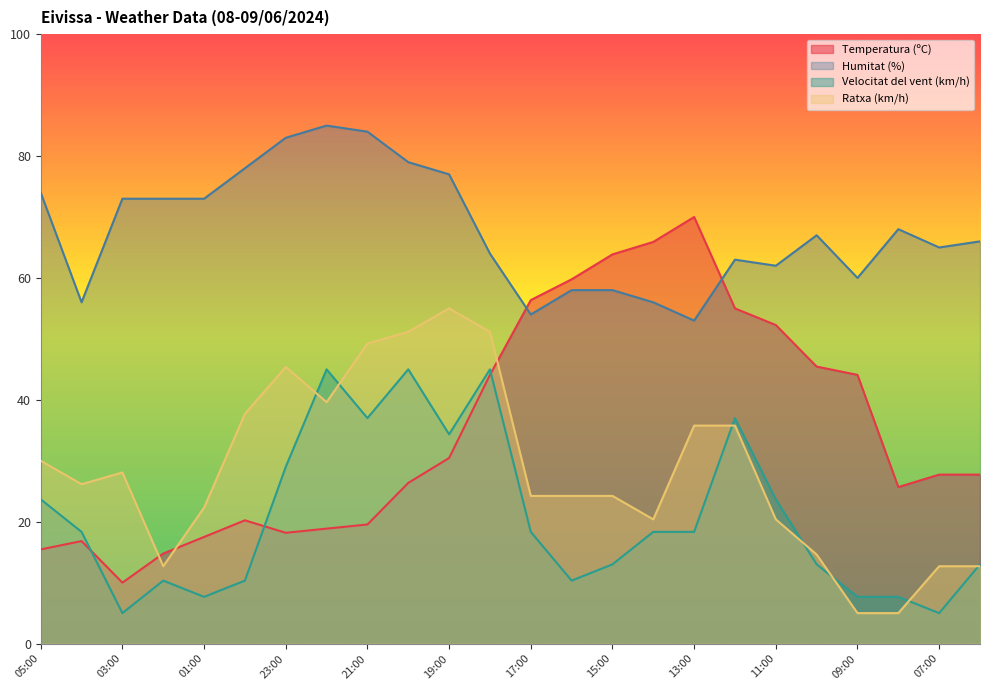

How many times do Temperatura (ºC) and Ratxa (km/h) cross each other?

3